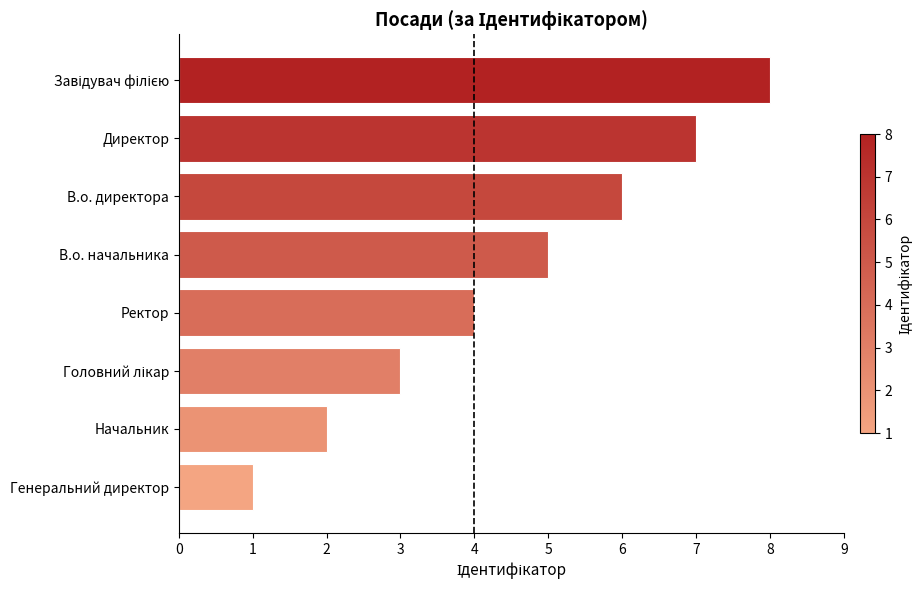

What is the change in value from В.о. начальника to Директор?

+2